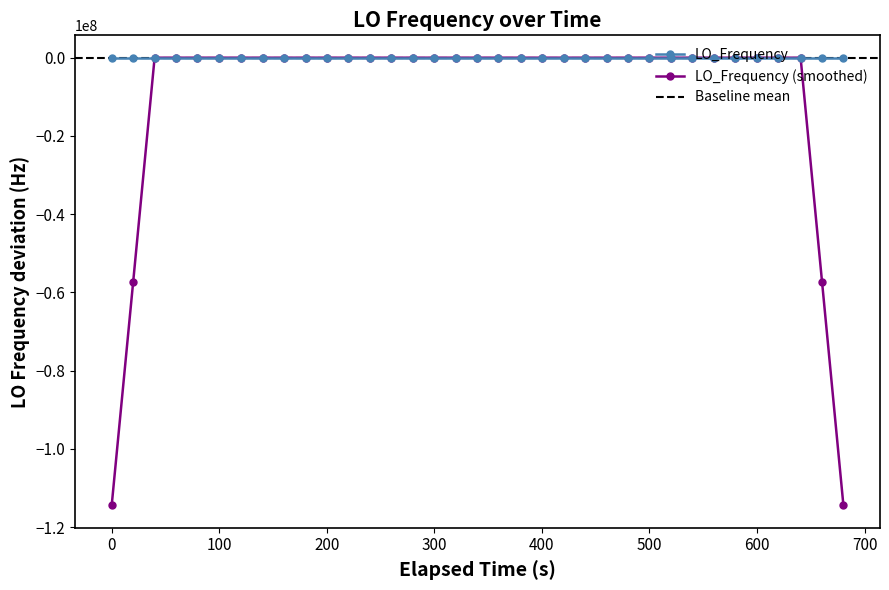

True or false: the data has more than 0 interior local peaks.

True